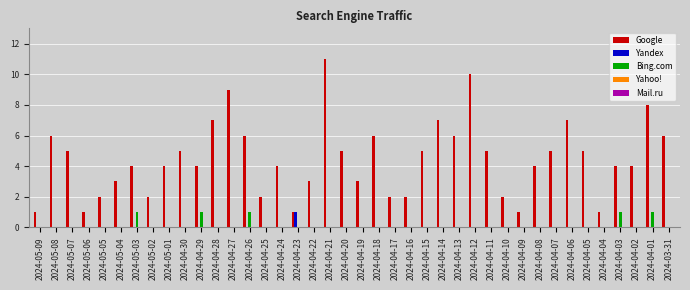

At which category is the sum across all series the highest?

2024-04-21